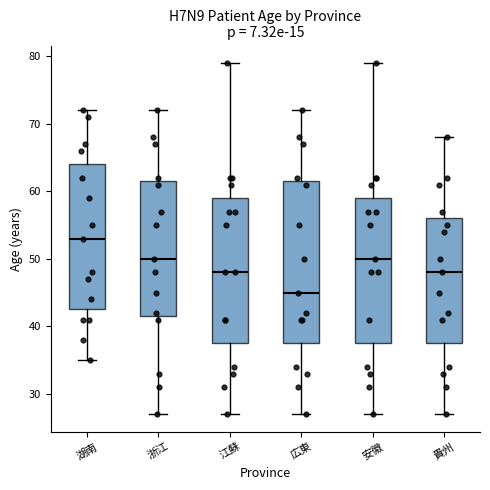

Reading left to right, read every box against the y-axis: the position of its median line, the range the box covers, and the ends of its whiskers. The values are not printed on the chart, so give them approximately, as read against the axis.

湖南: median 53, box 43 to 64, whiskers 35 to 72
浙江: median 50, box 42 to 62, whiskers 27 to 72
江蘇: median 48, box 38 to 59, whiskers 27 to 79
広東: median 45, box 38 to 62, whiskers 27 to 72
安徽: median 50, box 38 to 59, whiskers 27 to 79
貴州: median 48, box 38 to 56, whiskers 27 to 68